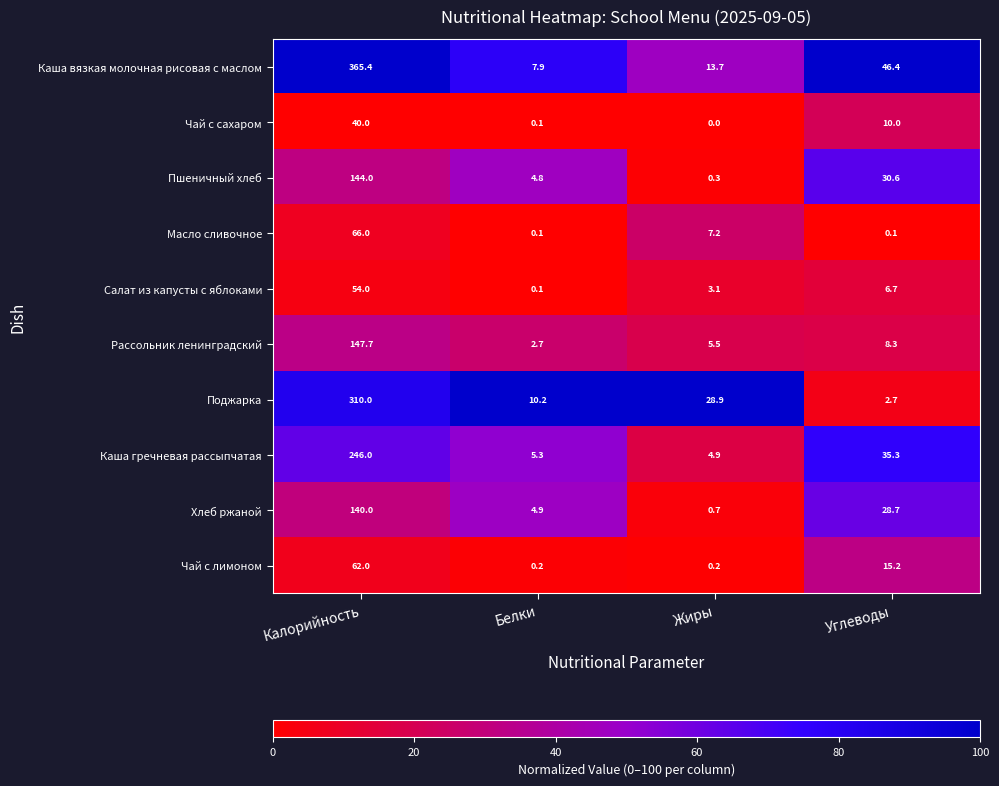

Which series has the largest range (max minus min)?

Каша вязкая молочная рисовая с маслом